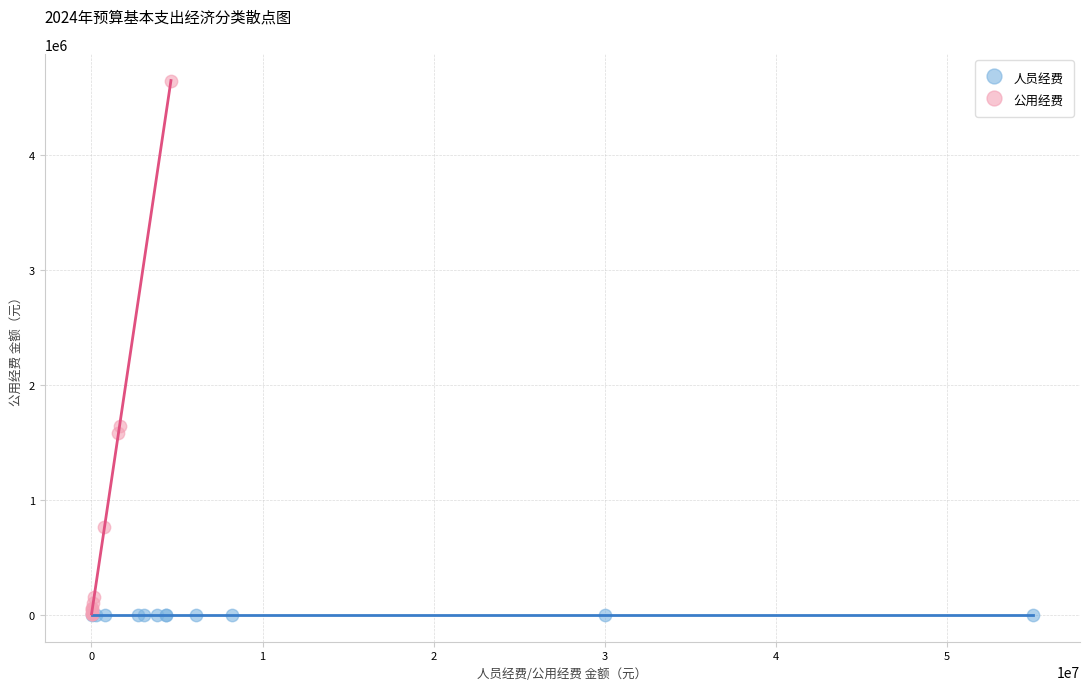

What are all the series names shown in the legend?

人员经费, 公用经费